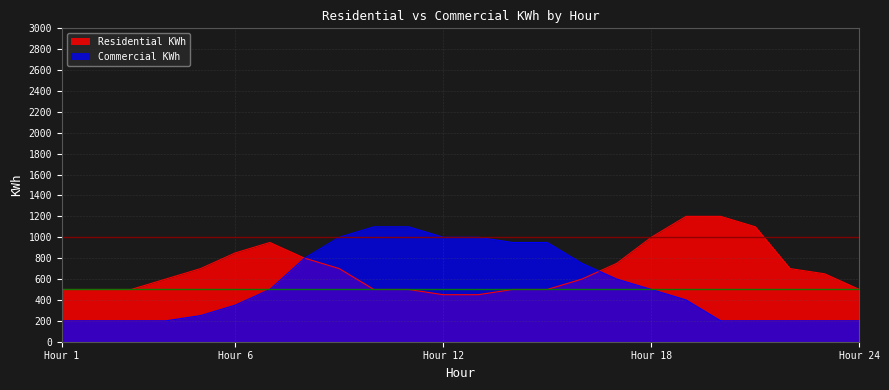

Where does the Commercial KWh series first go above 500?

8